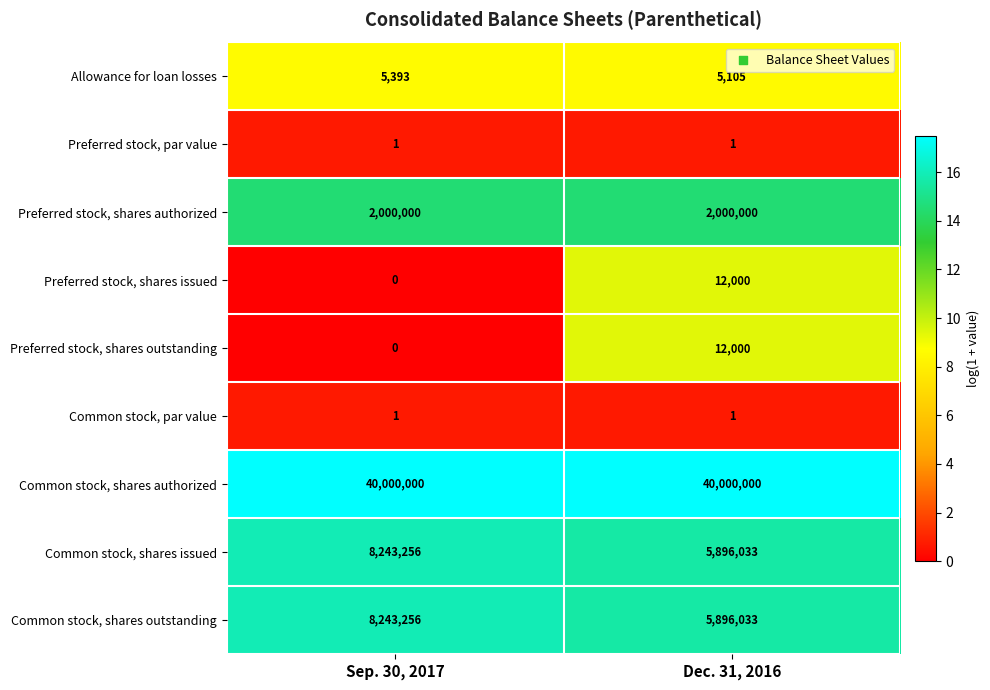

Read the Preferred stock, shares outstanding value at Dec. 31, 2016.

12000